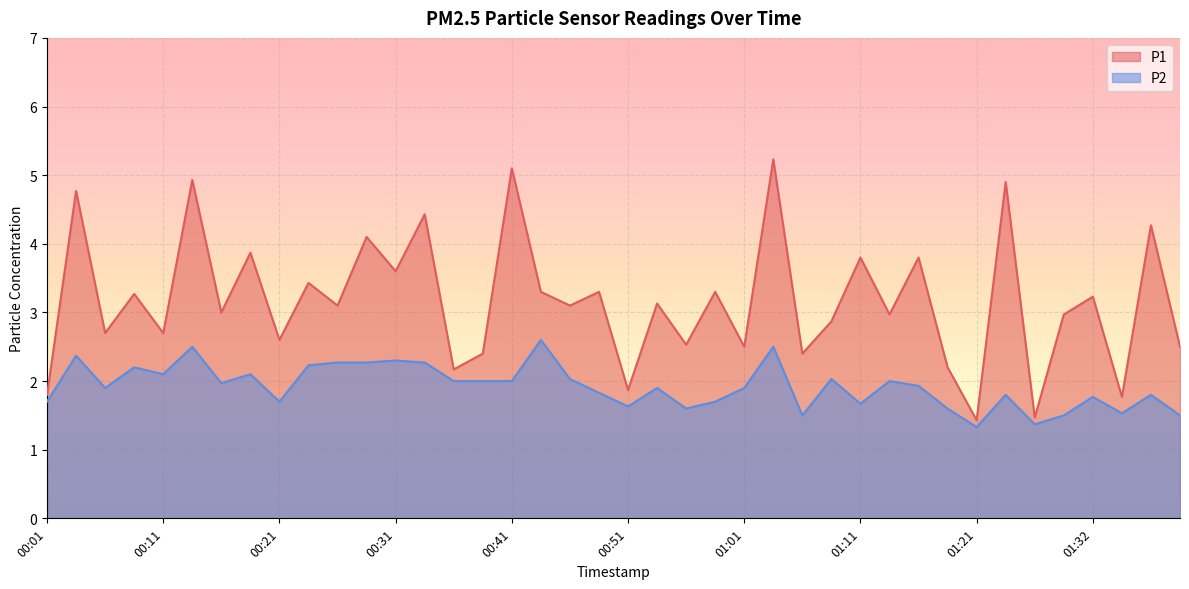

What is the difference between the highest and lowest values at 00:46?

1.1